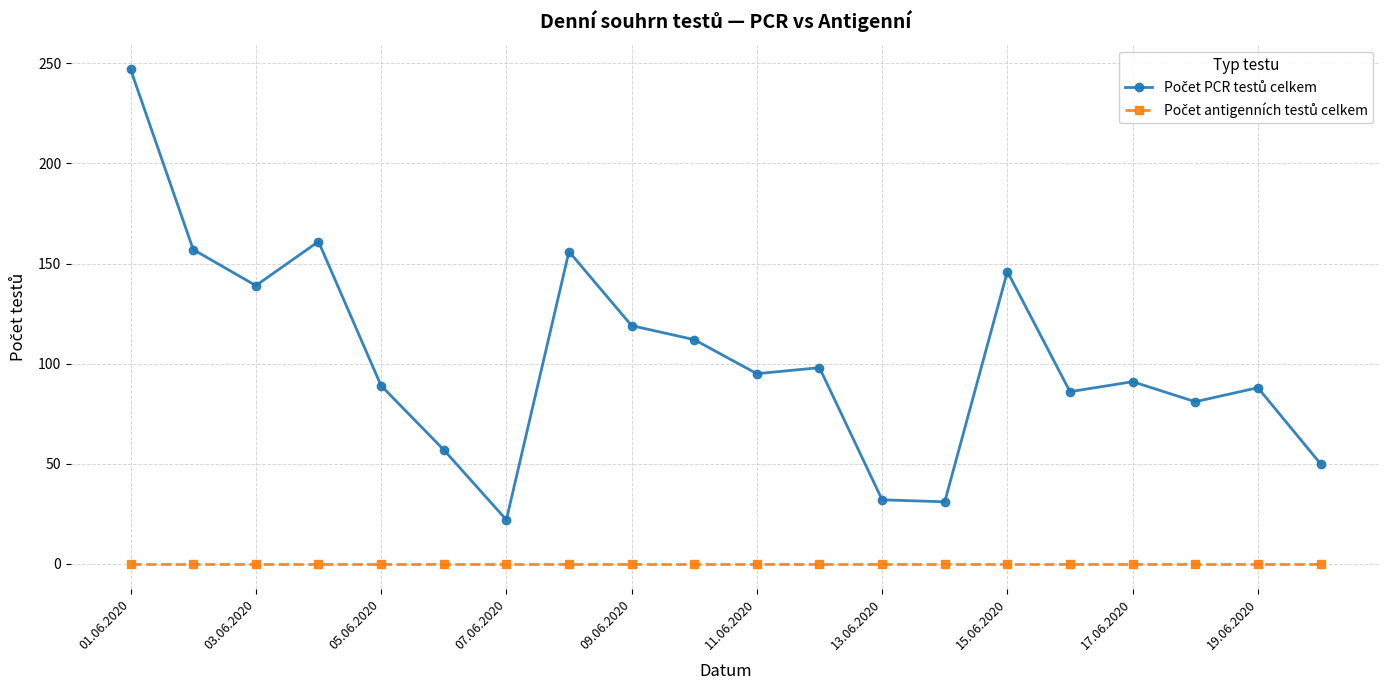

At how many categories does at least one series exceed 129?

6